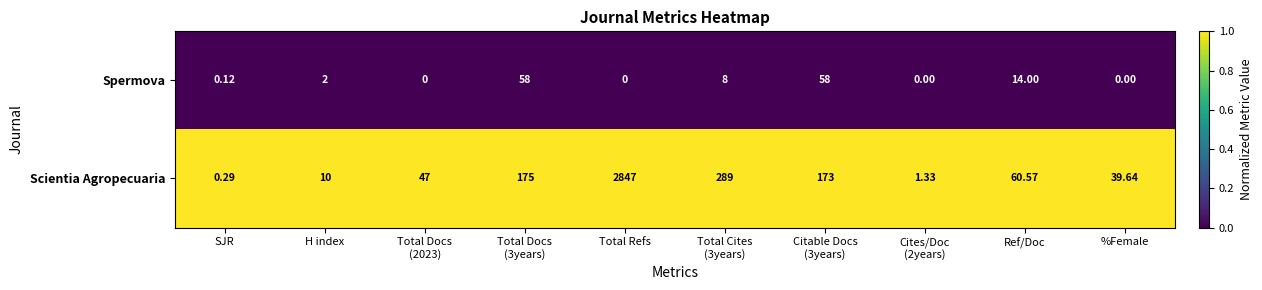

Which series has the largest total across all categories?

Scientia Agropecuaria